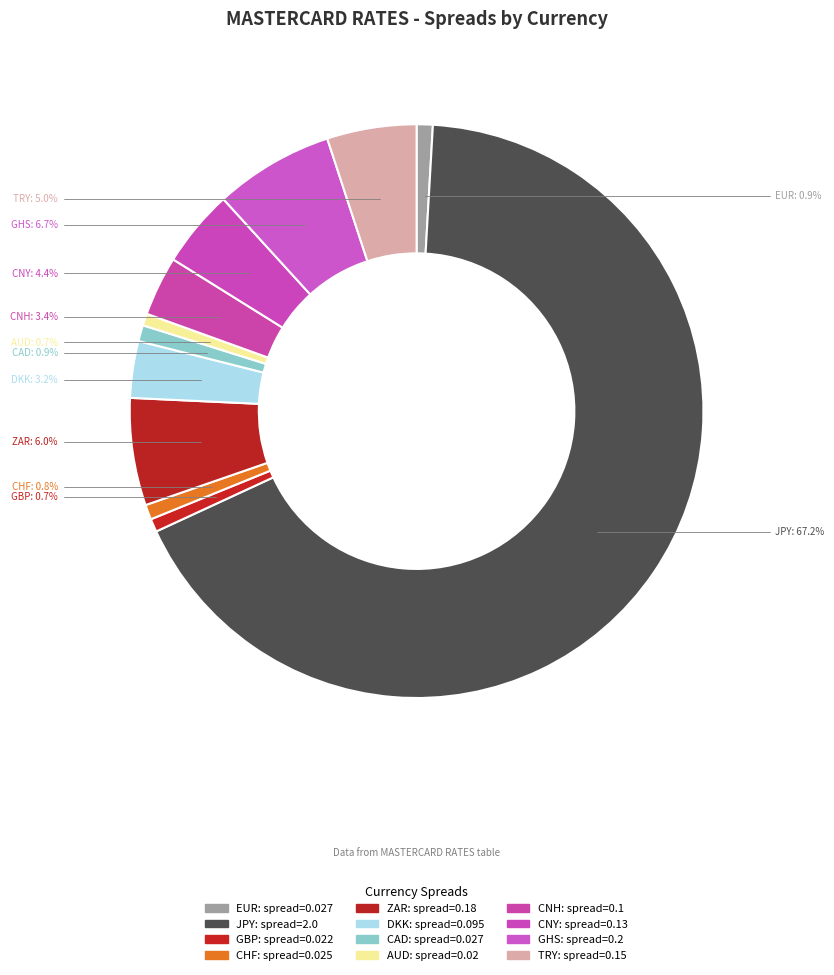

Rank the categories by value from lowest to highest.

AUD, GBP, CHF, EUR, CAD, DKK, CNH, CNY, TRY, ZAR, GHS, JPY